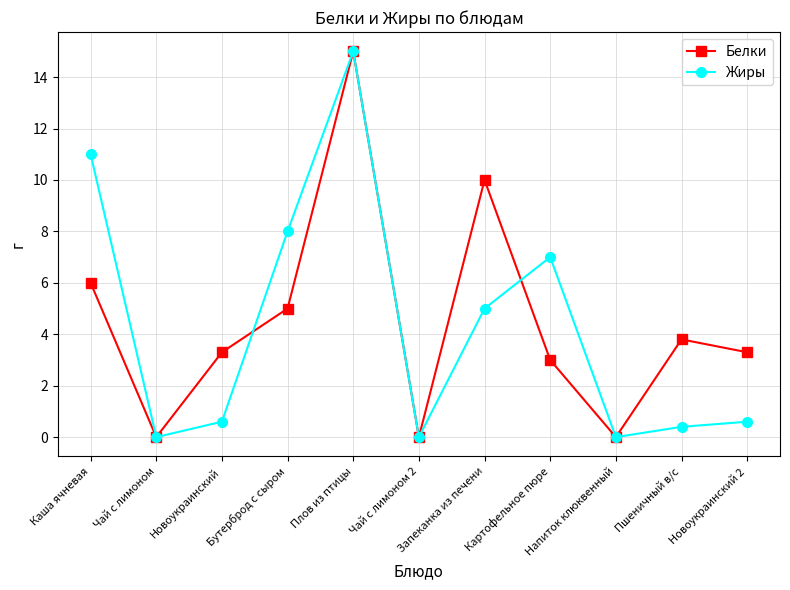

What is the label of the 10th point from the right?

Чай с лимоном